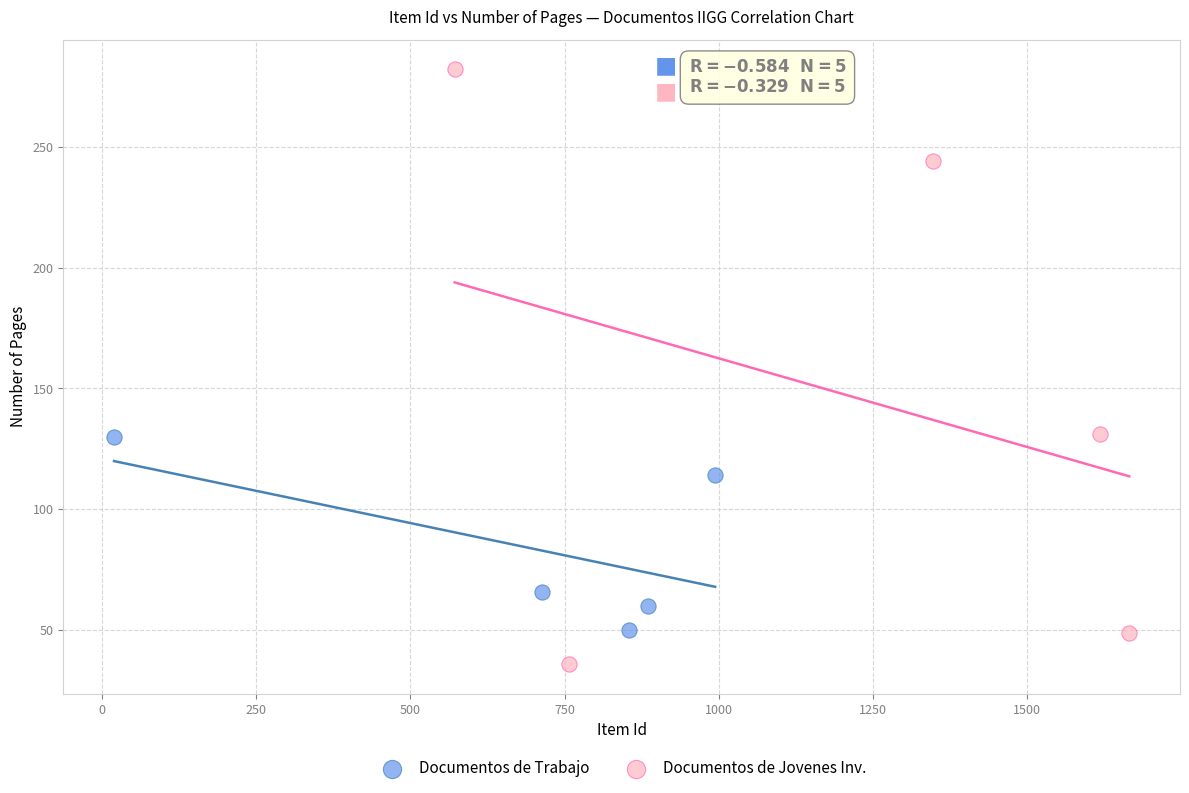

Which series reaches the minimum Y coordinate?

Documentos de Jovenes Inv.